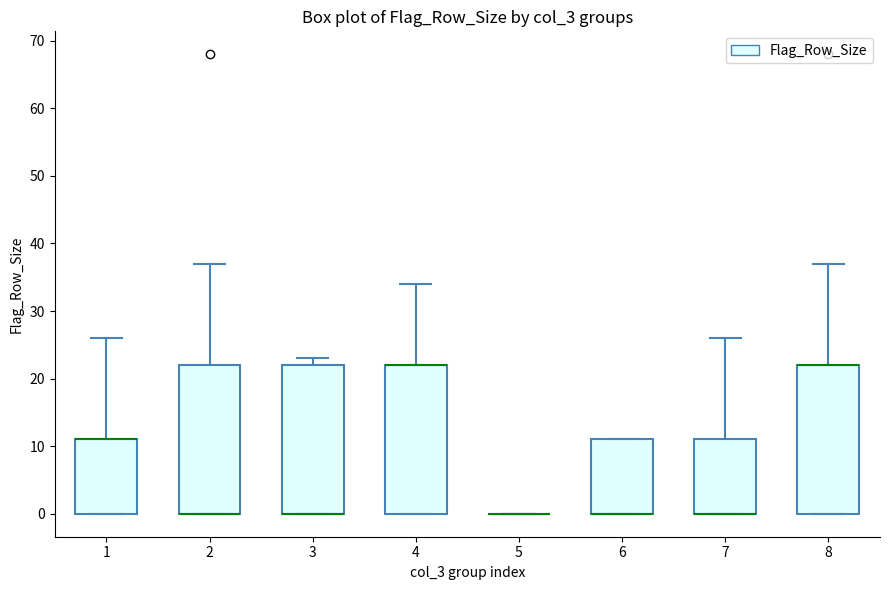

Reading left to right, read every box against the y-axis: the position of its median line, the range the box covers, and the ends of its whiskers. The values are not printed on the chart, so give them approximately, as read against the axis.

1: median 11 (drawn on the box's upper edge), box 0 to 11, whiskers 0 to 26
2: median 0 (drawn on the box's lower edge), box 0 to 22, whiskers 0 to 37
3: median 0 (drawn on the box's lower edge), box 0 to 22, whiskers 0 to 23
4: median 22 (drawn on the box's upper edge), box 0 to 22, whiskers 0 to 34
5: box collapsed to a line at 0, whiskers 0 to 0
6: median 0 (drawn on the box's lower edge), box 0 to 11, whiskers 0 to 11
7: median 0 (drawn on the box's lower edge), box 0 to 11, whiskers 0 to 26
8: median 22 (drawn on the box's upper edge), box 0 to 22, whiskers 0 to 37